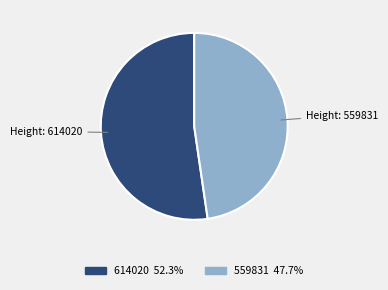

Is there any slice that represents more than half of the pie?

Yes